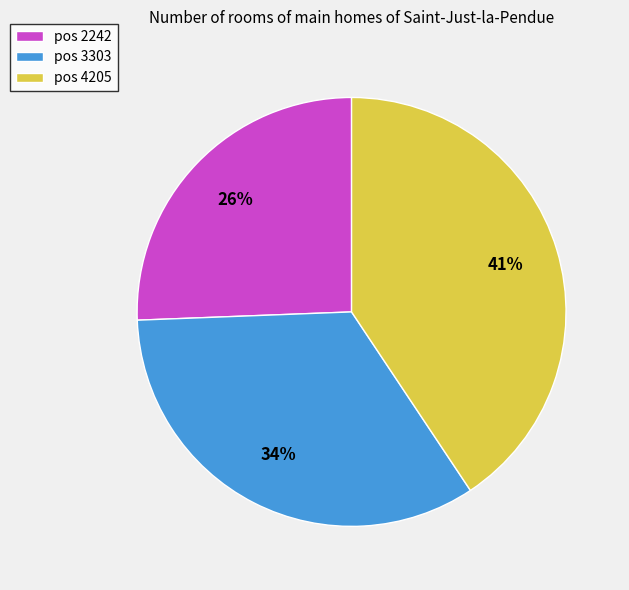

To the nearest percent, what is the combined percentage of pos 3303 and pos 4205?

74%